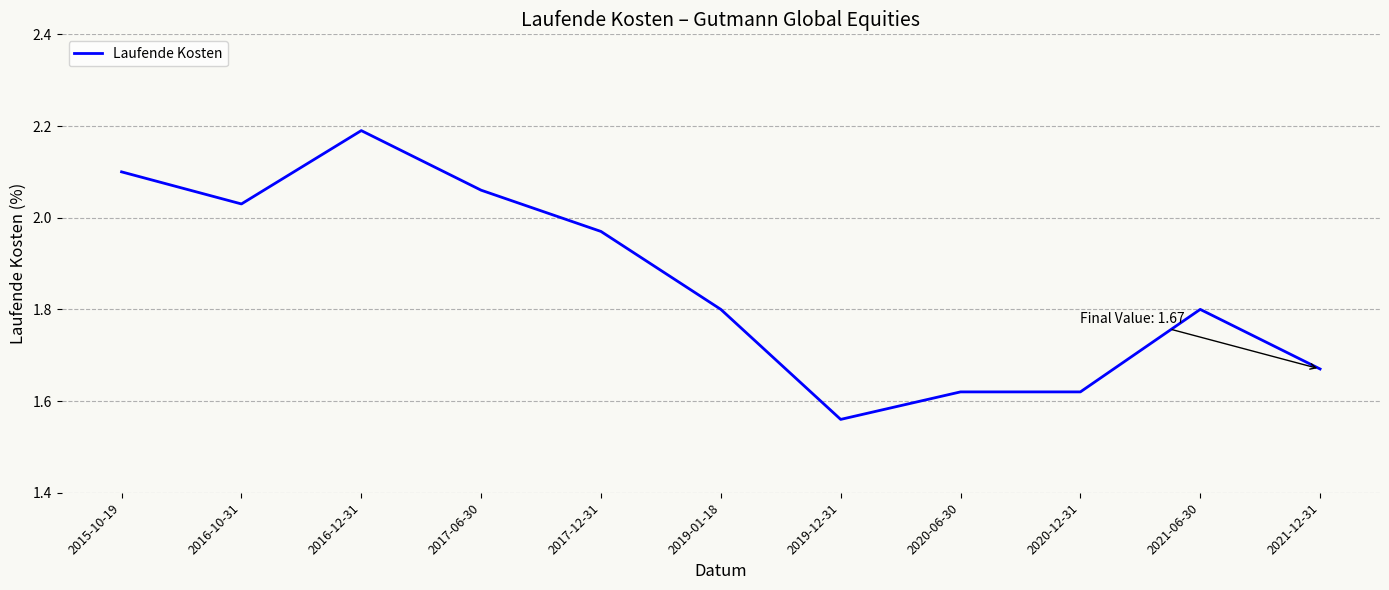

Which category has the lowest value across all series?

2019-12-31